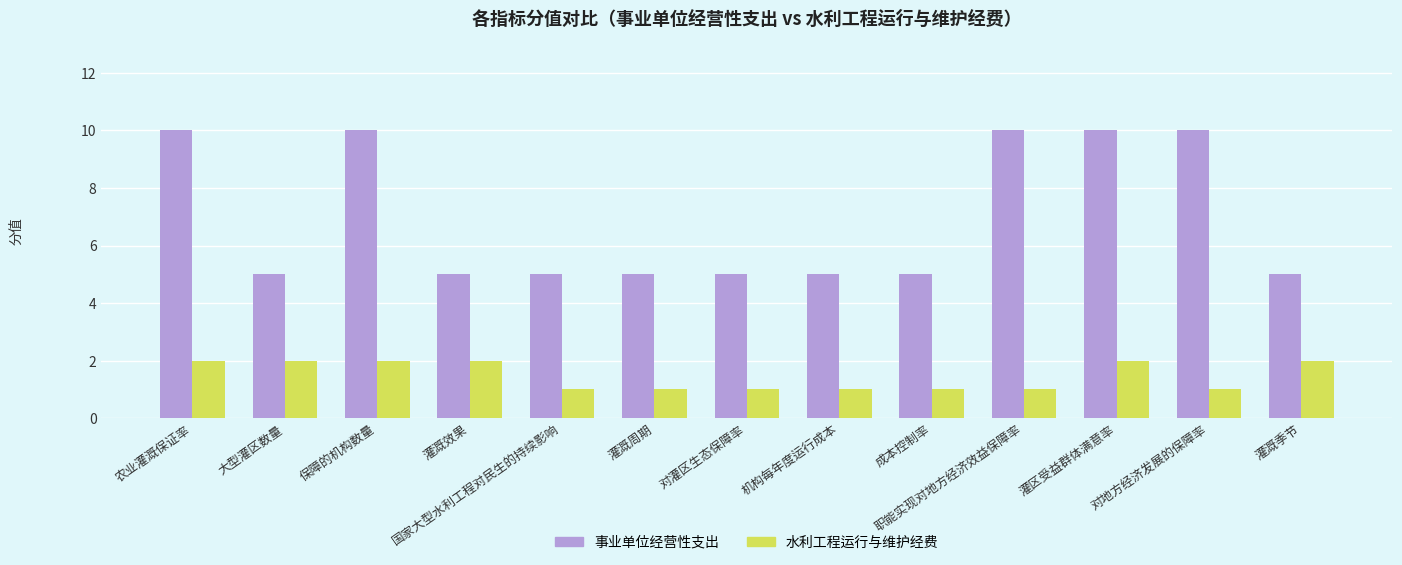

What is the label of the 13th bar from the right?

农业灌溉保证率